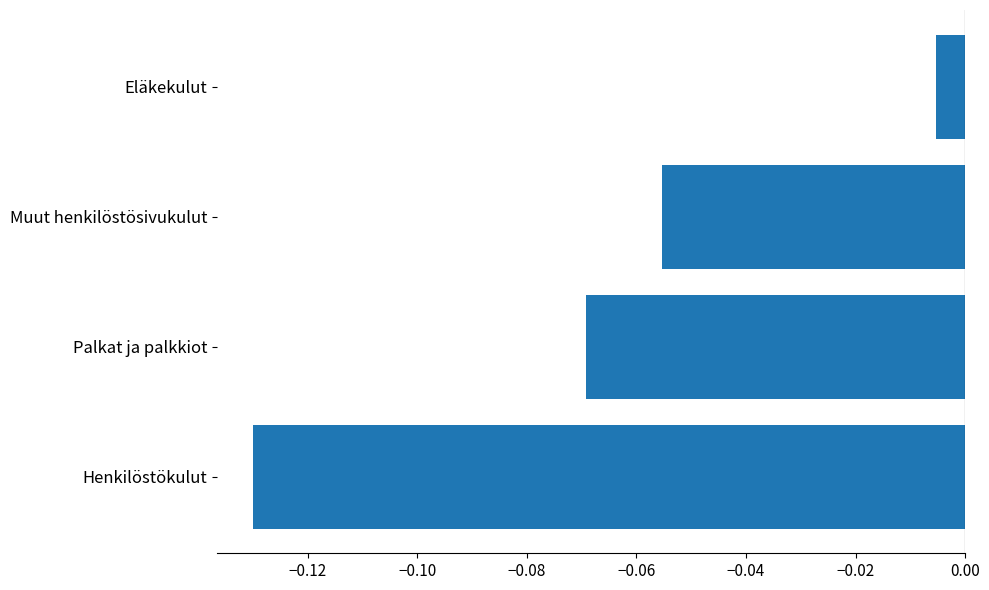

What is the sum of all values?

-0.3